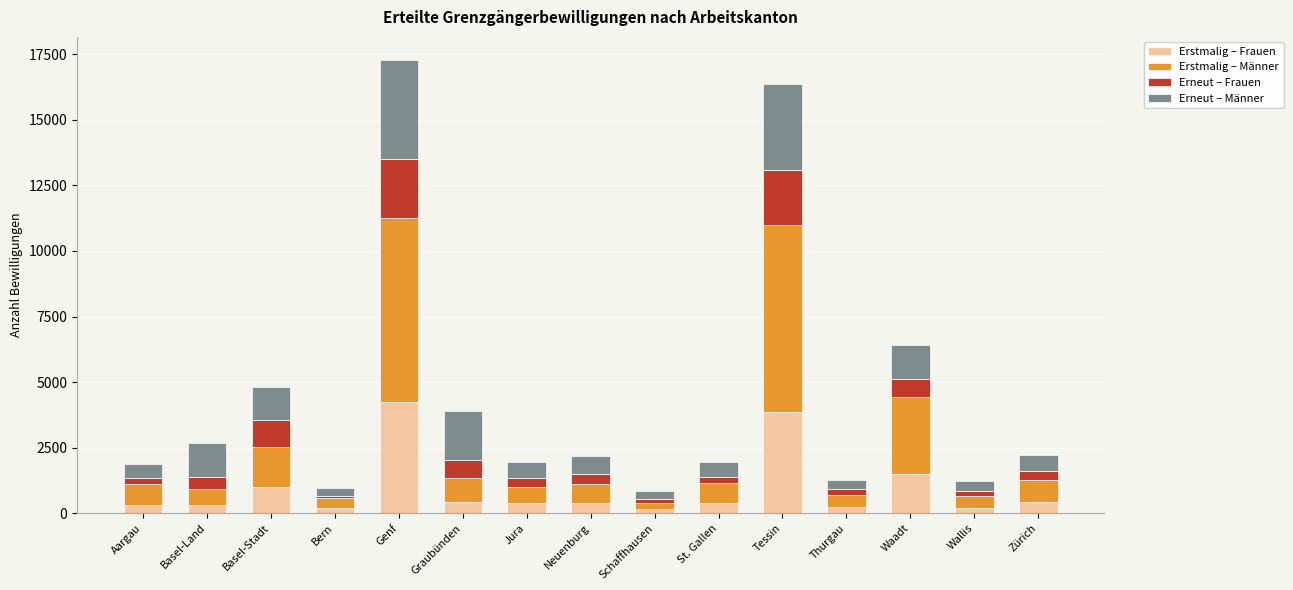

What is the average value of the Erstmalig – Frauen series?

931